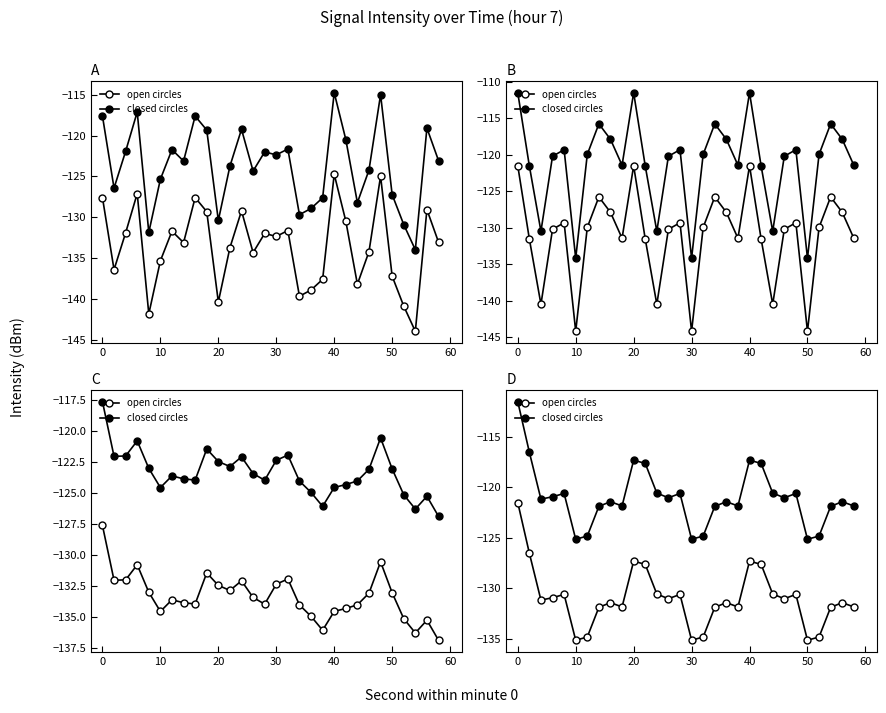

How many interior local valleys does the closed circles series have?

8